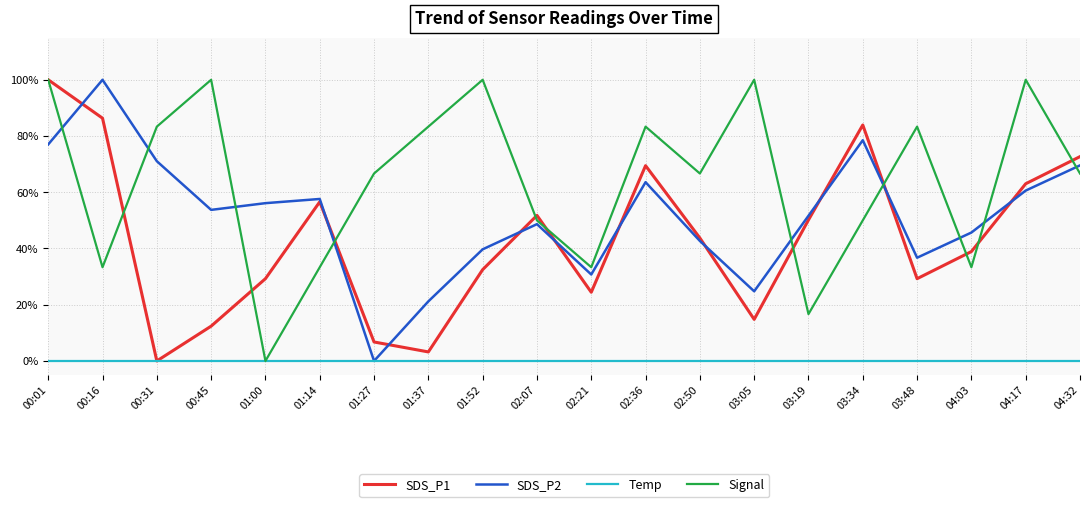

The SDS_P2 series shows 24.8 at 03:05. True or false?

True